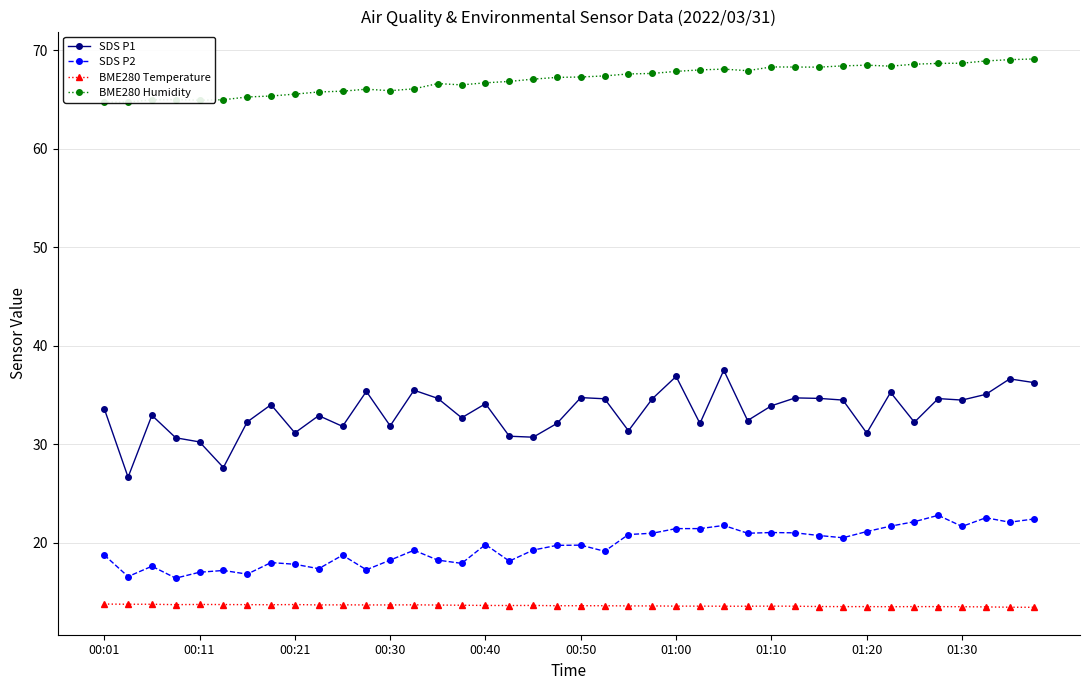

True or false: SDS P1 and BME280 Temperature cross at least once.

False